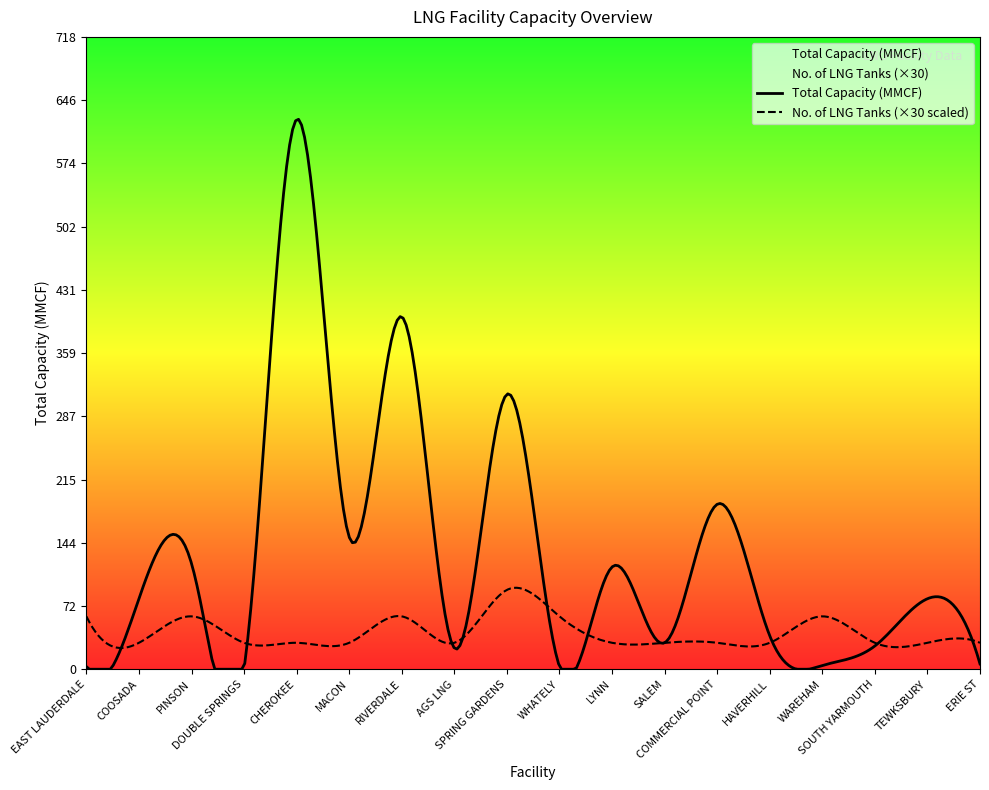

Which series has the largest range (max minus min)?

Total Capacity (MMCF)